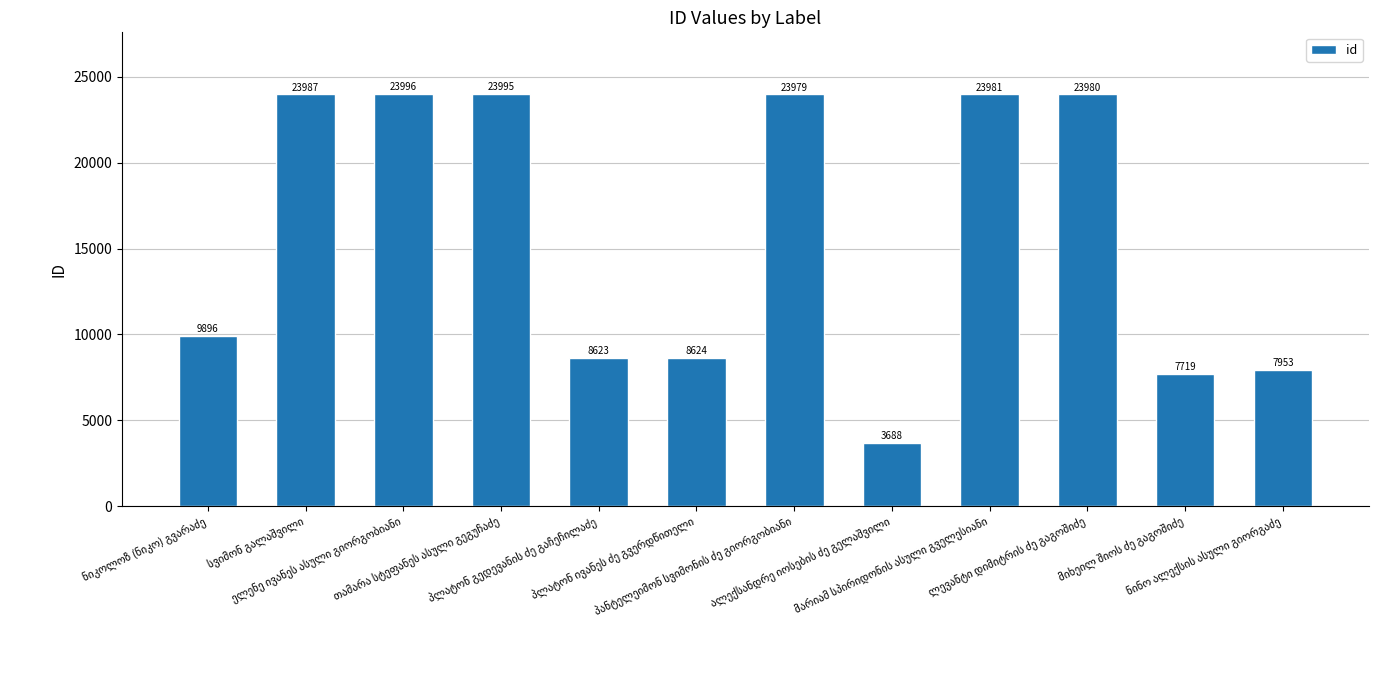

What is the maximum value shown in the chart?

23996